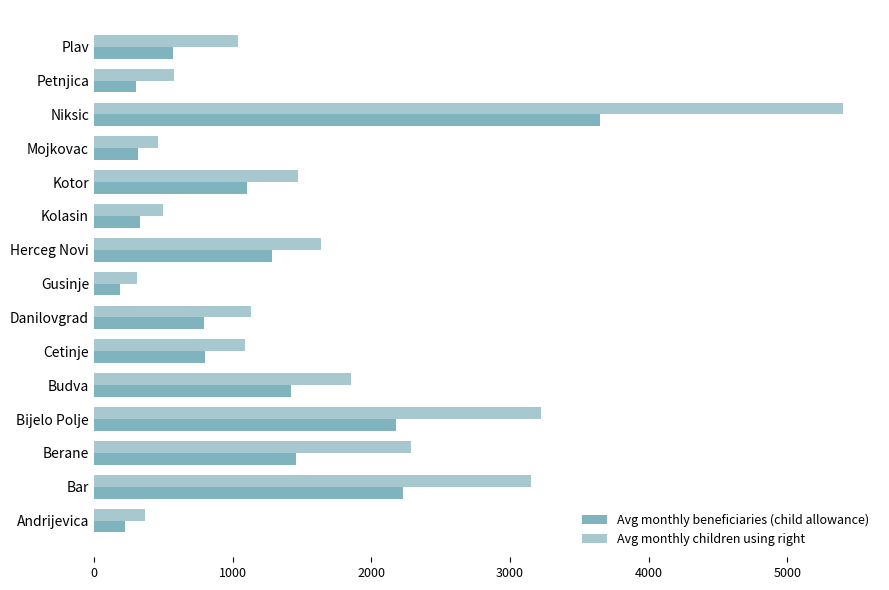

The Avg monthly beneficiaries (child allowance) series shows 2252 at Berane. True or false?

False